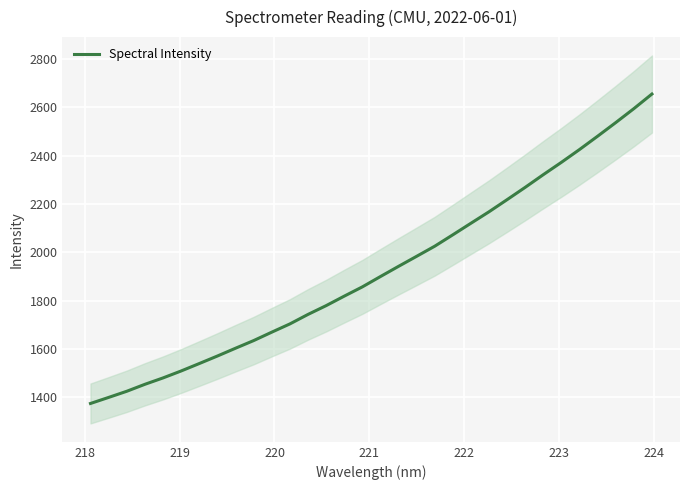

What is the greatest value displayed?

2654.5